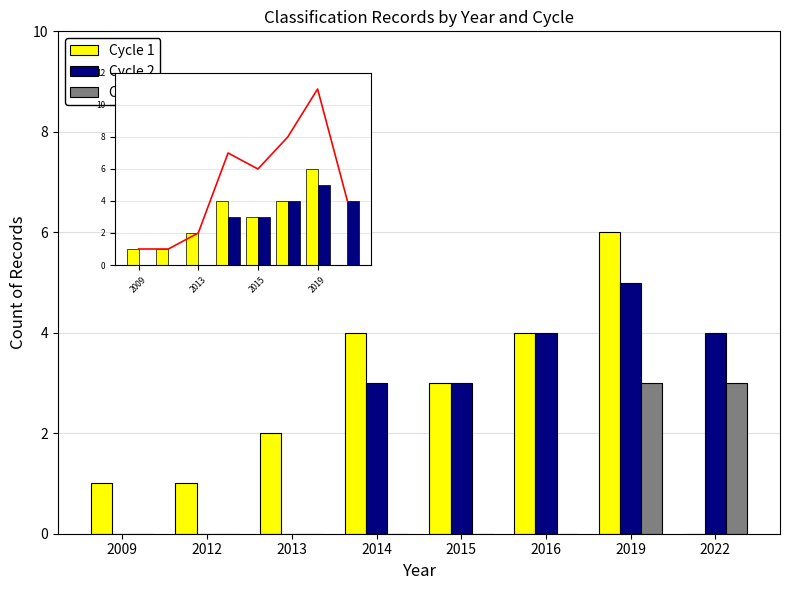

How many positive values does the Cycle 3 series have?

2